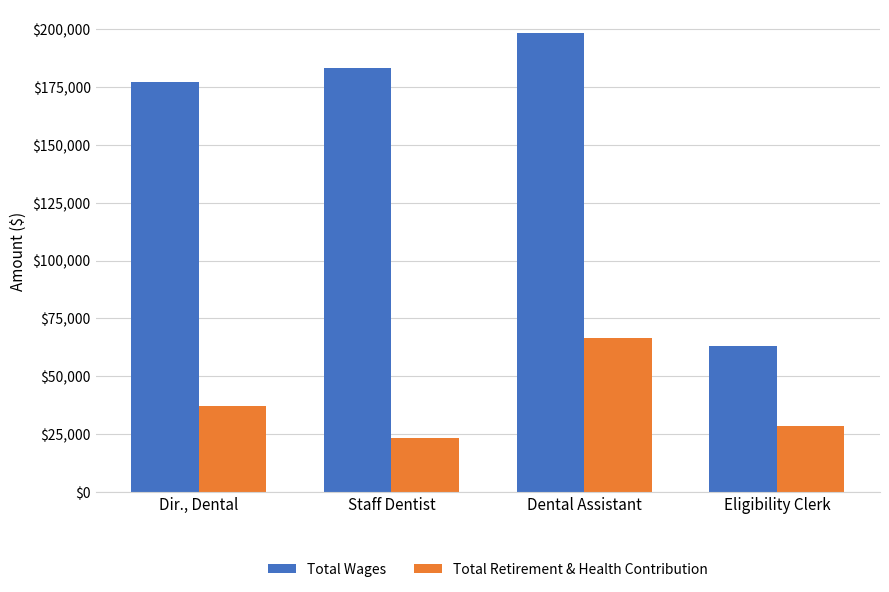

Is it true that Total Wages equals 198466 at Dental Assistant?

True